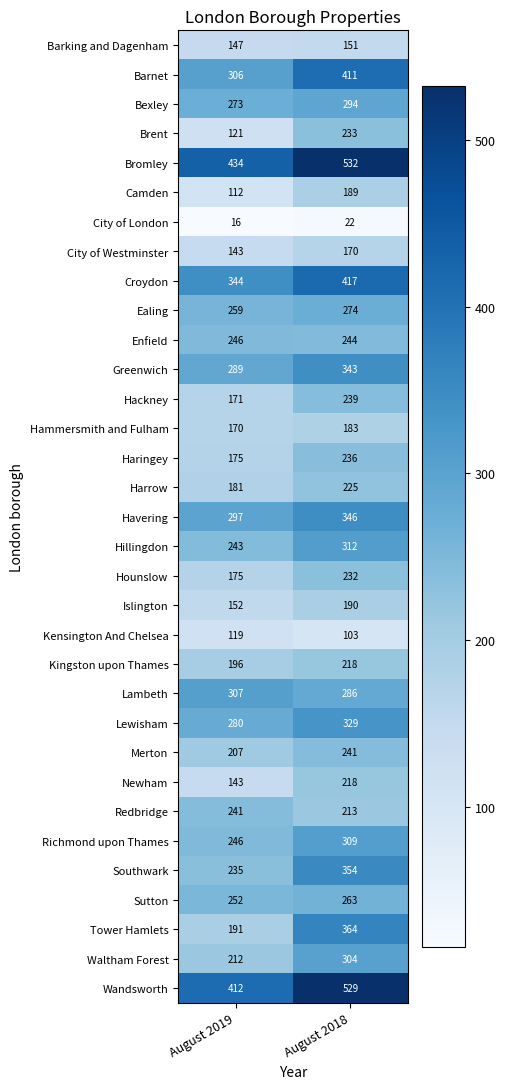

Which series changed the most between August 2019 and August 2018?

Tower Hamlets